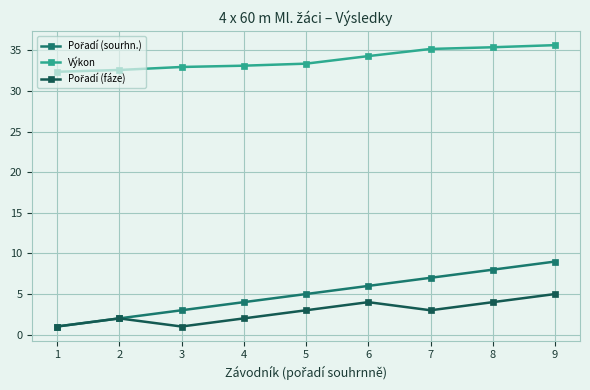

What is the difference between the highest and lowest values at 1?

31.4